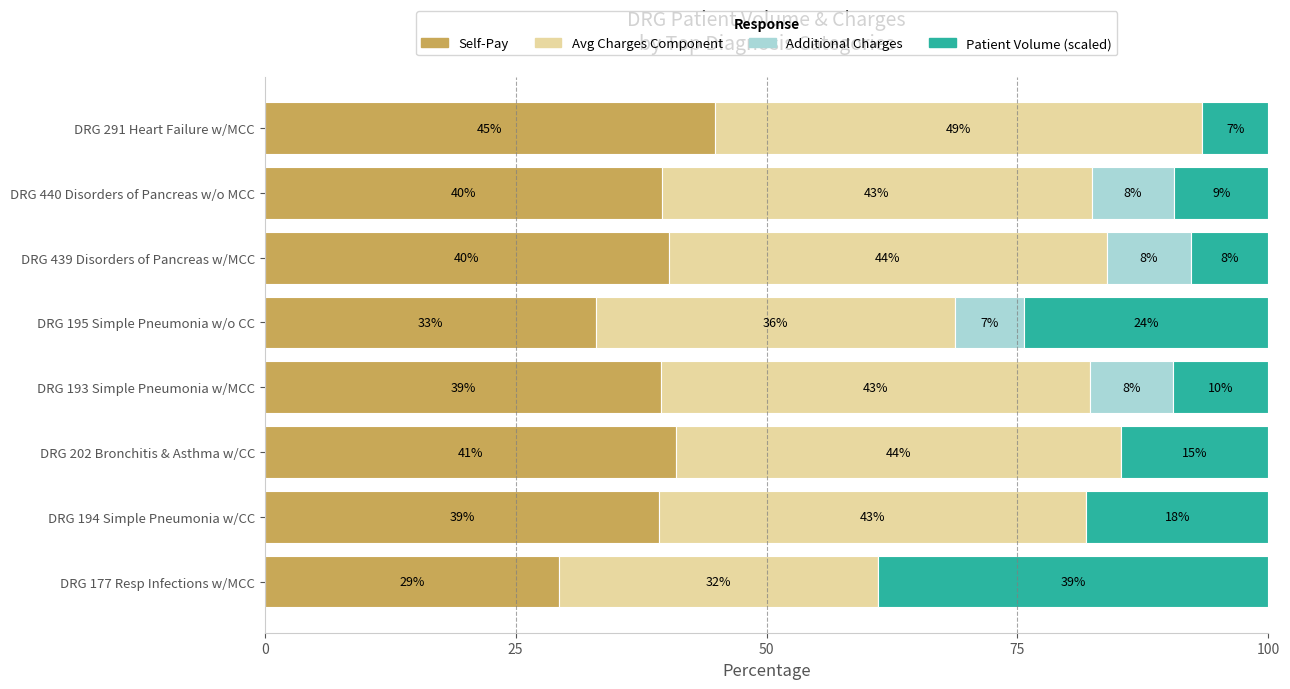

What is the difference between the second highest and minimum values in the Self-Pay series?

11.6